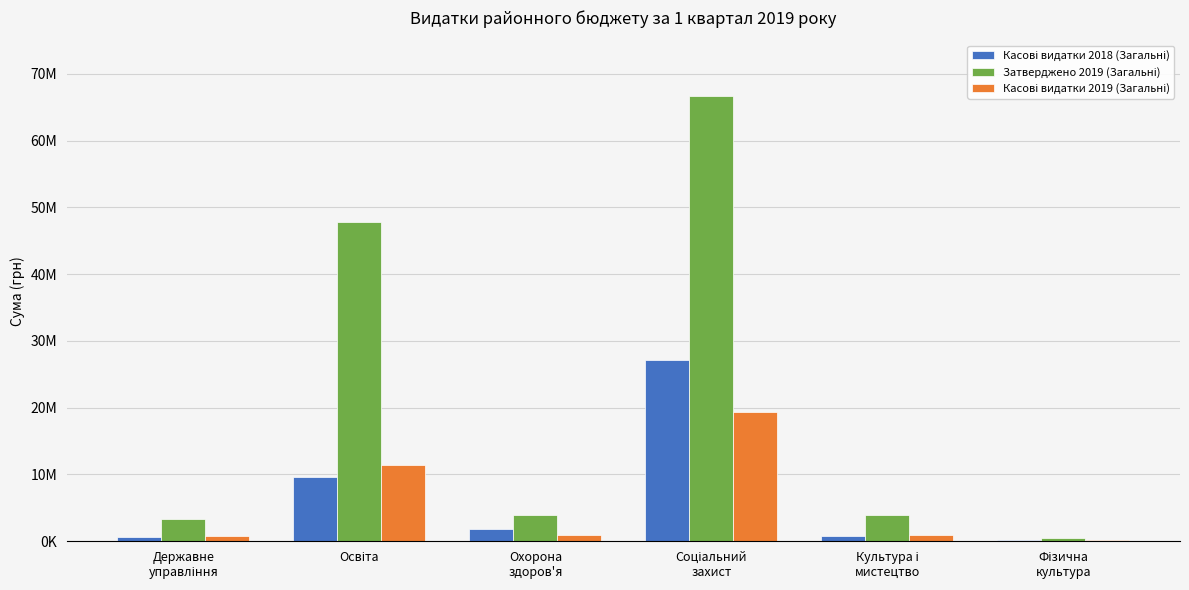

At Освіта, list the series in order from smallest to largest.

Касові видатки 2018 (Загальні), Касові видатки 2019 (Загальні), Затверджено 2019 (Загальні)